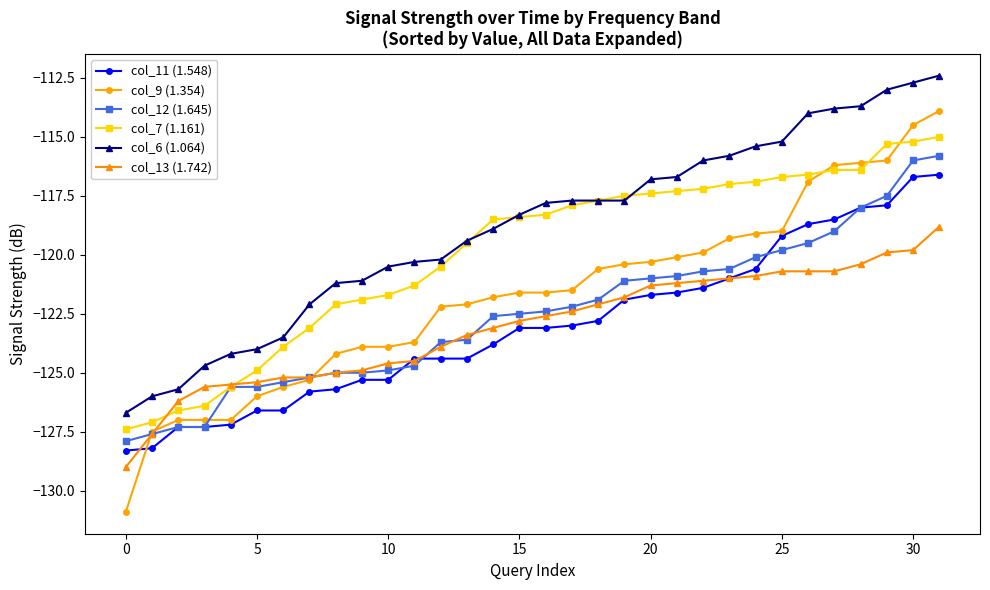

What is the value of the col_11 (1.548) point at the 19th from the left?

-122.8